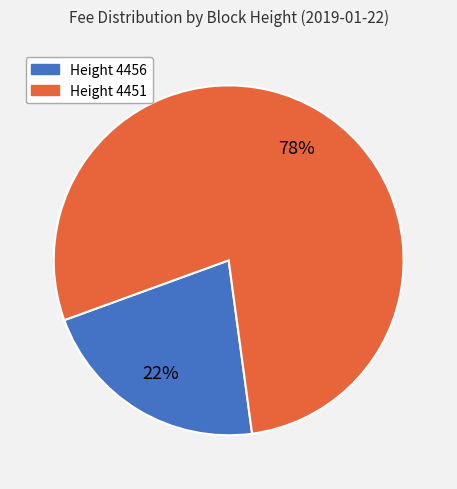

To the nearest percent, what is the average slice percentage?

50%